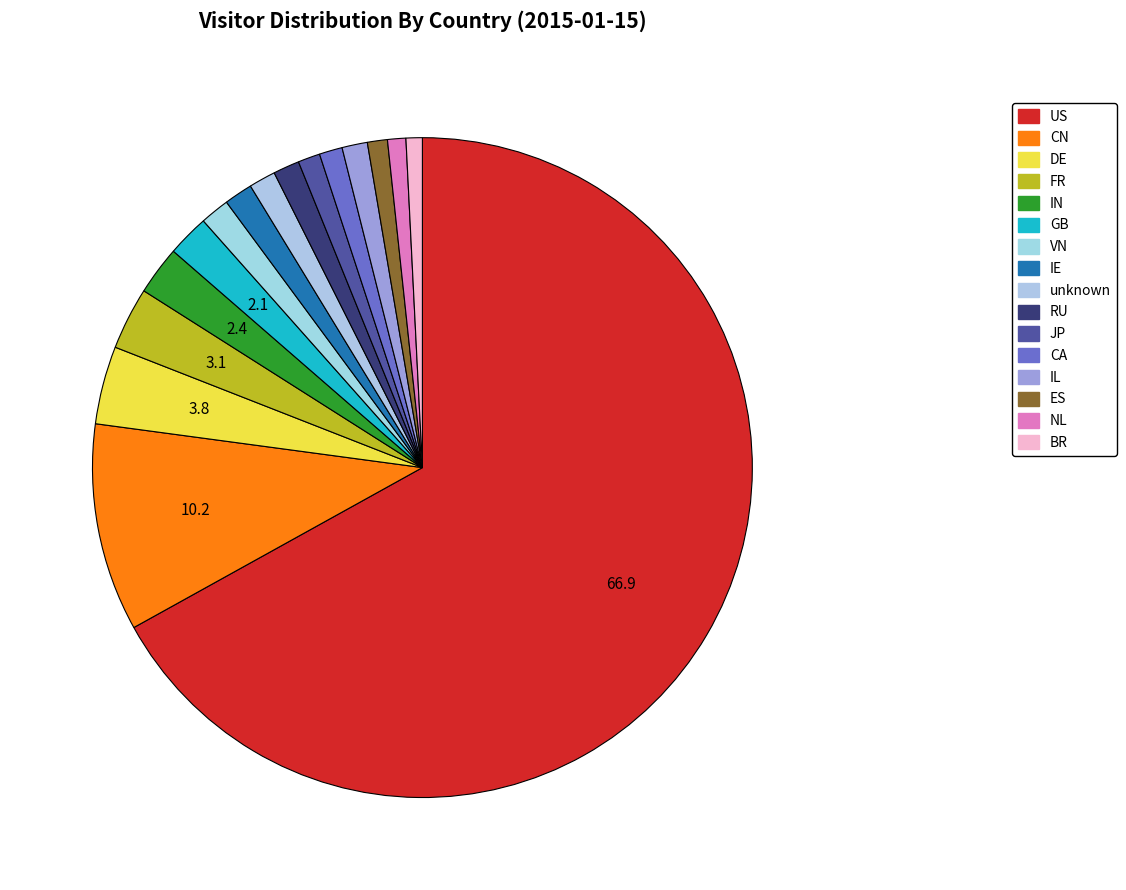

How many slices are in this pie chart?

16